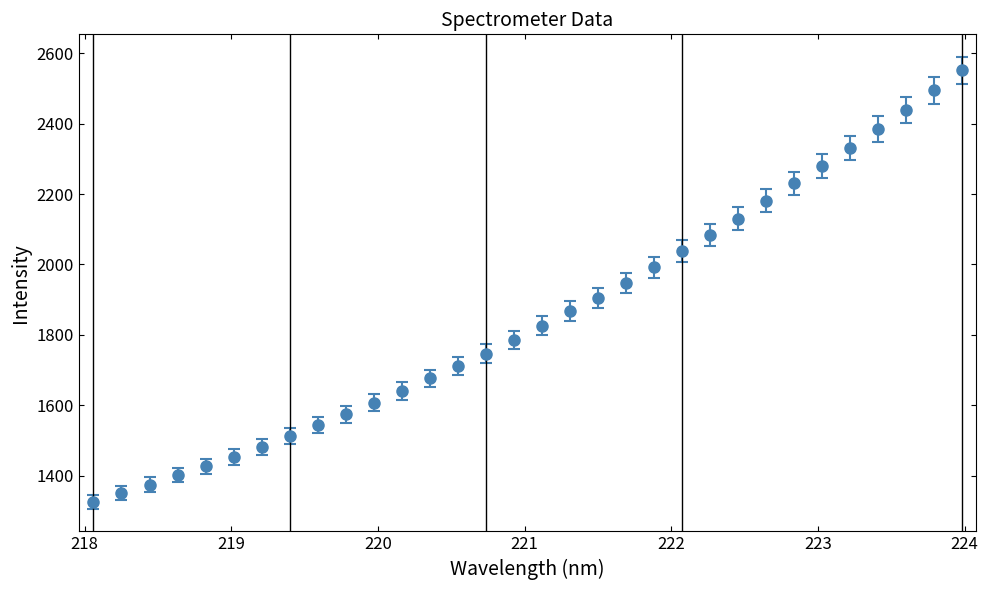

What is the value of the 25th point from the left?

2180.5